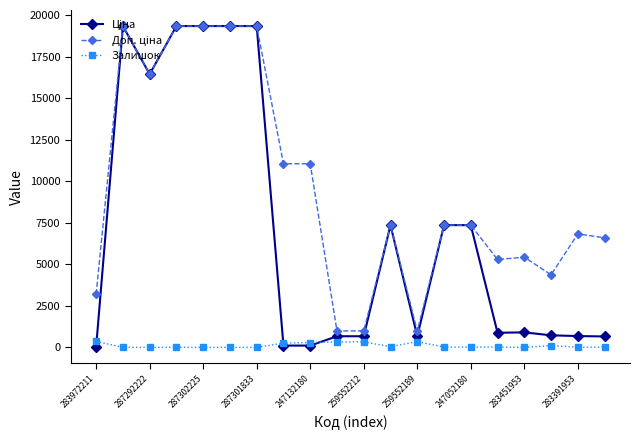

What is the maximum value shown in the chart?

19343.1